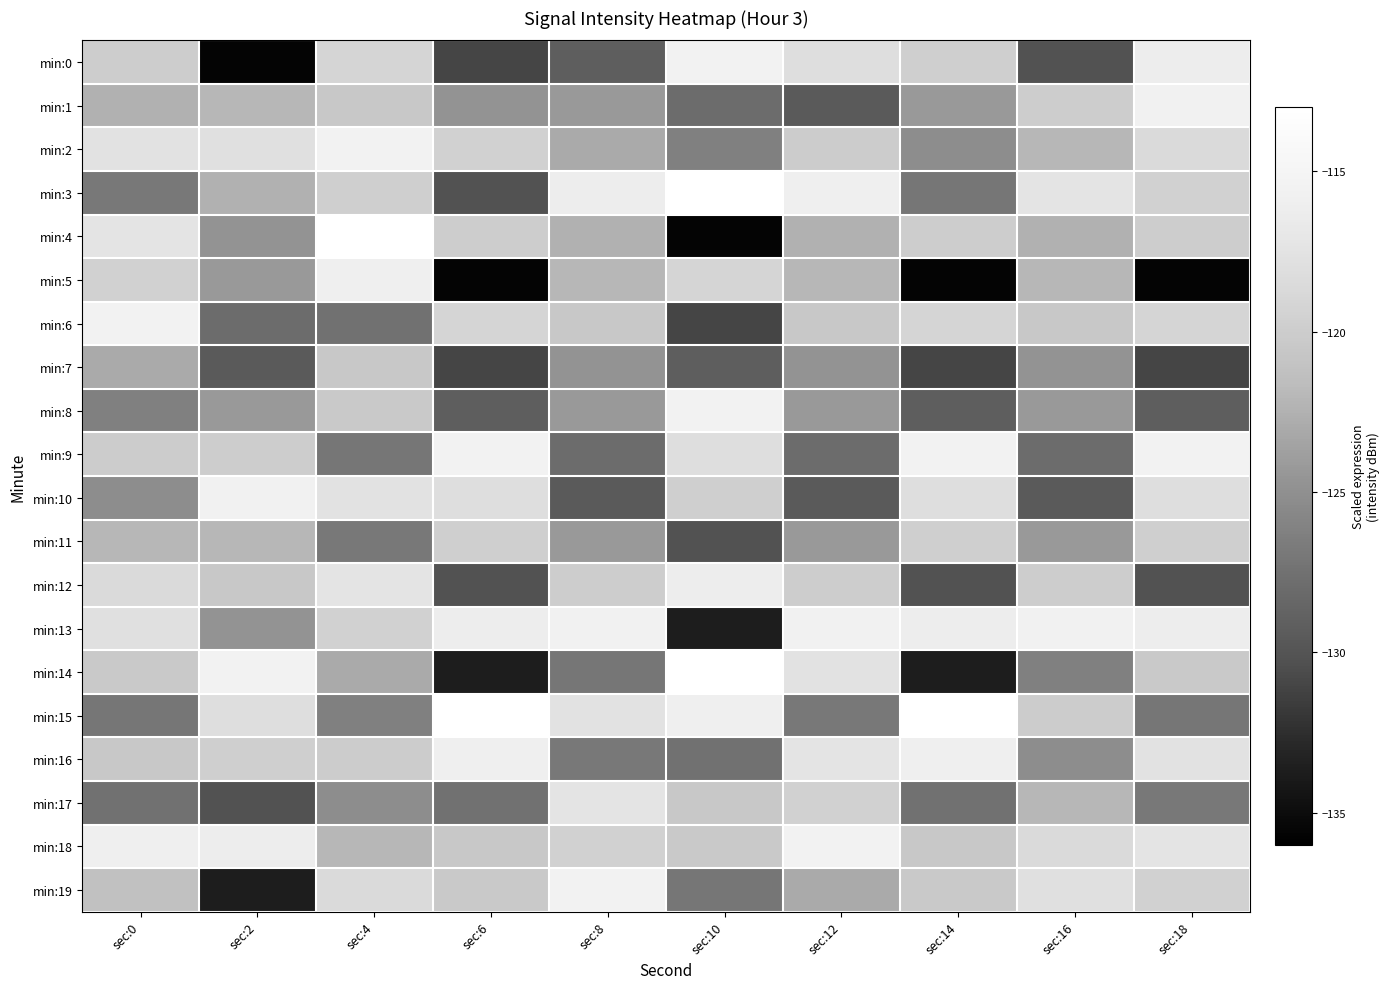

How many categories are shown in the chart?

10